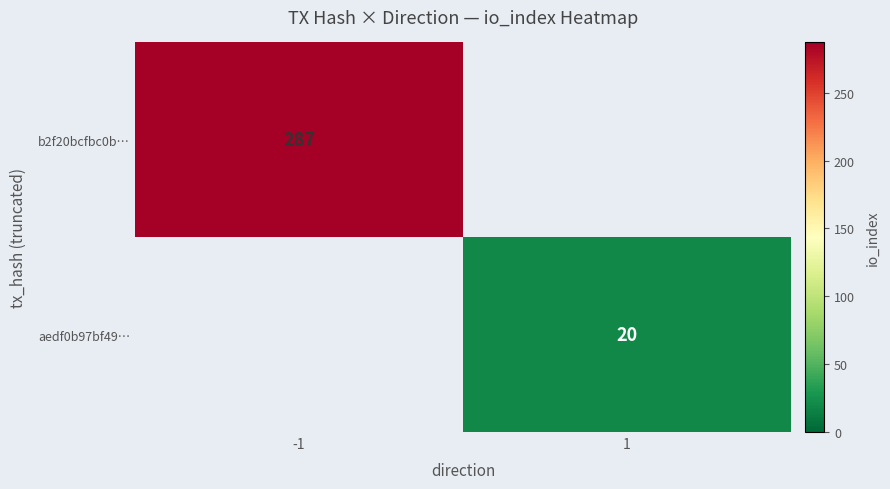

At which category does the chart reach its peak across all series?

-1